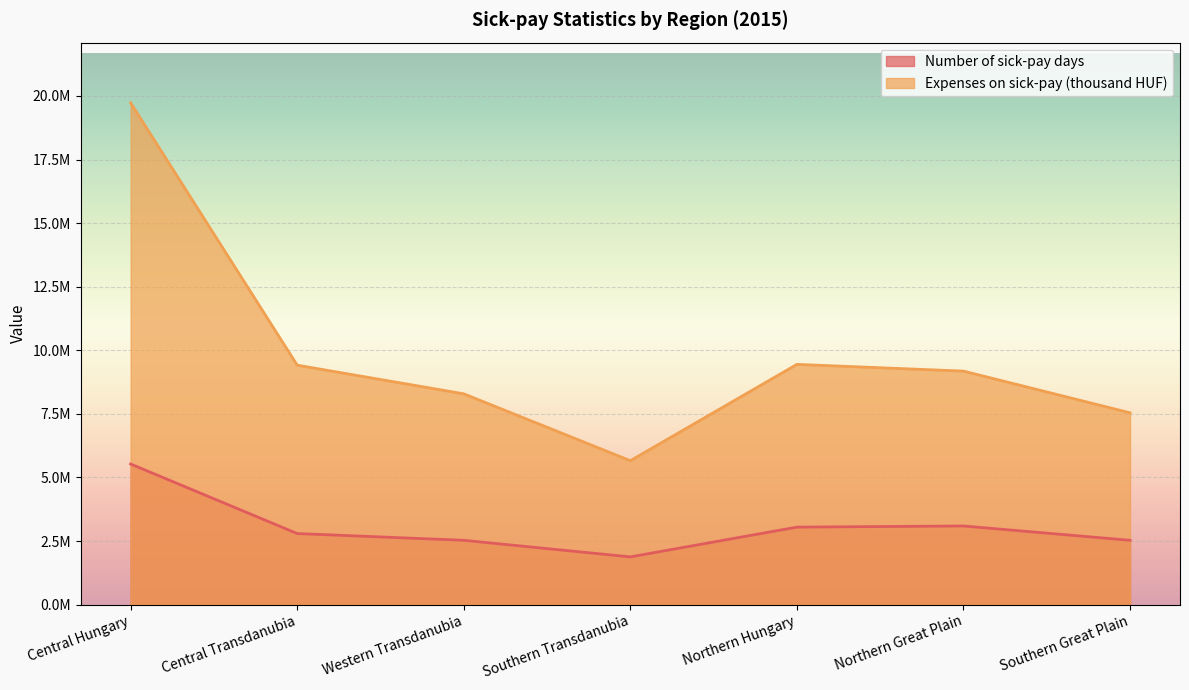

Where does the Expenses on sick-pay (thousand HUF) series first go above 9180924?

Central Hungary